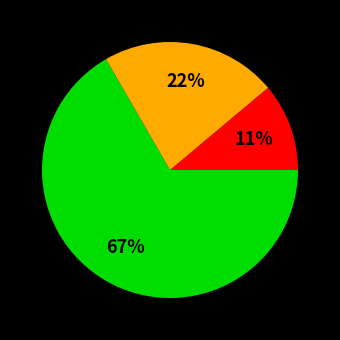

Does any single category account for the majority?

Yes